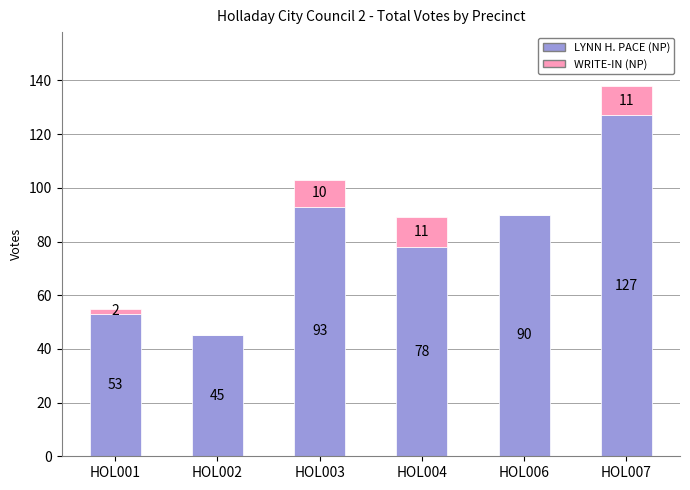

The value of LYNN H. PACE (NP) at HOL007 is 127. True or false?

True